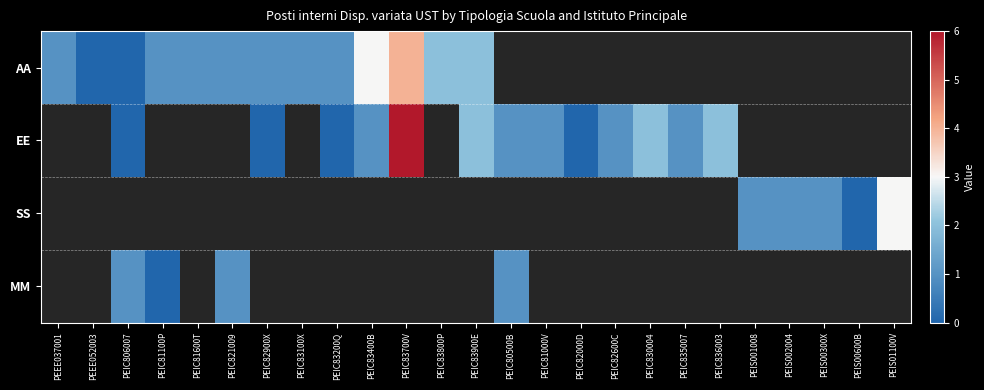

Is the value of EE at PEIS001008 greater than the value of MM at PEEE052003?

No